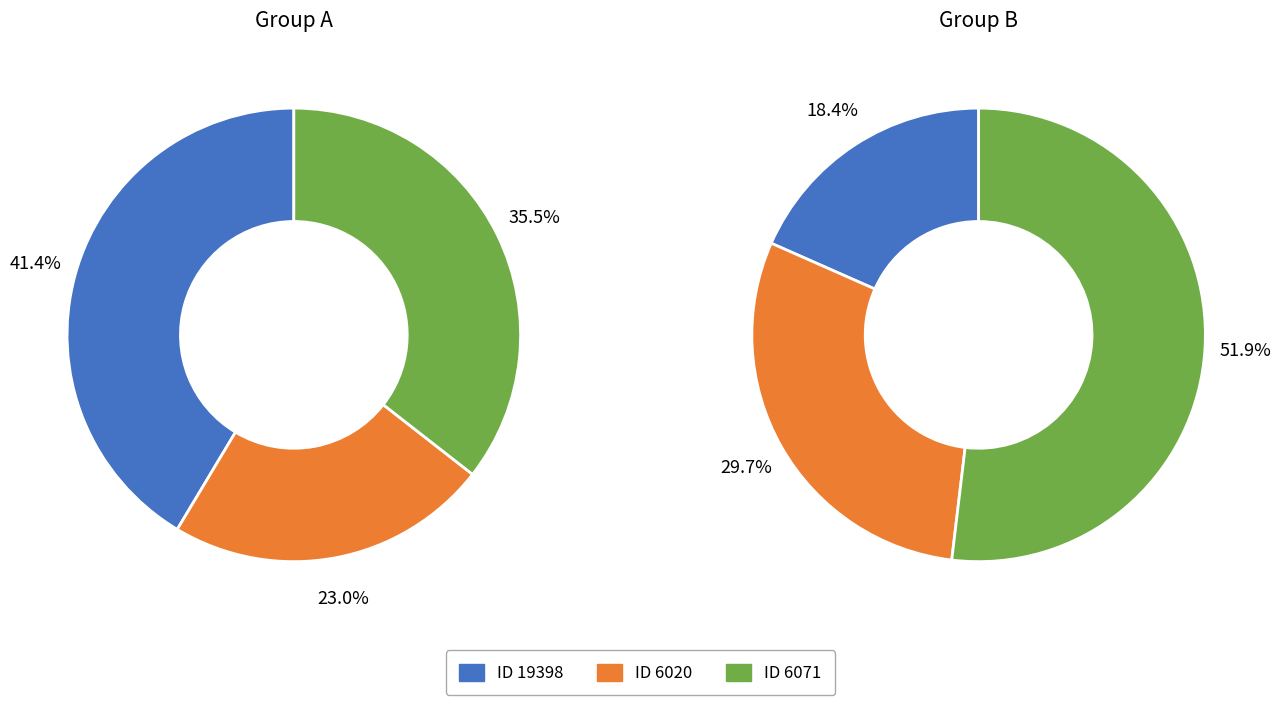

Count the number of slices in the pie.

6